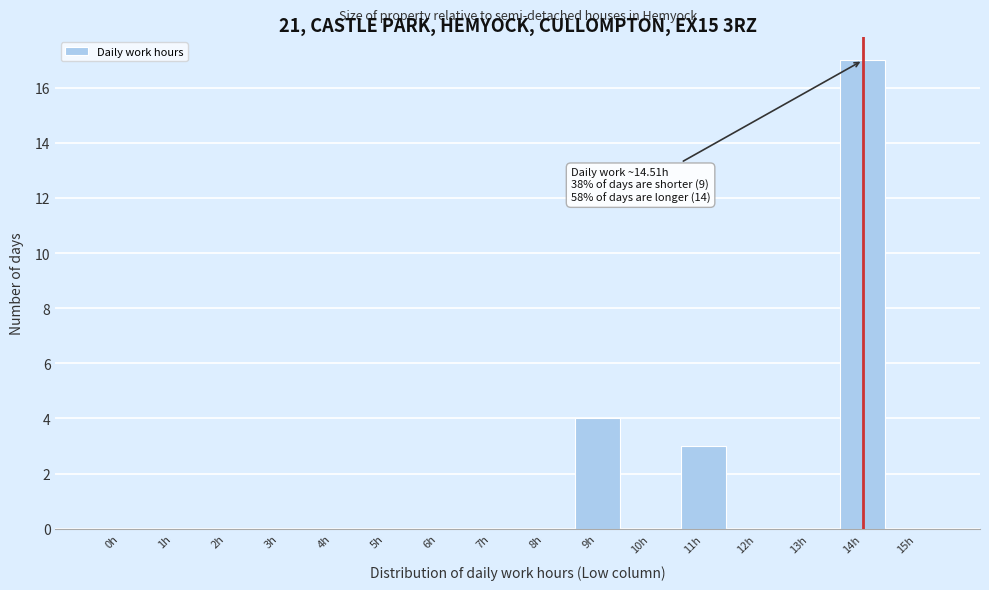

Reading left to right, extract all data points from this chart.

0h=0	1h=0	2h=0	3h=0	4h=0	5h=0	6h=0	7h=0	8h=0	9h=4	10h=0	11h=3	12h=0	13h=0	14h=17	15h=0